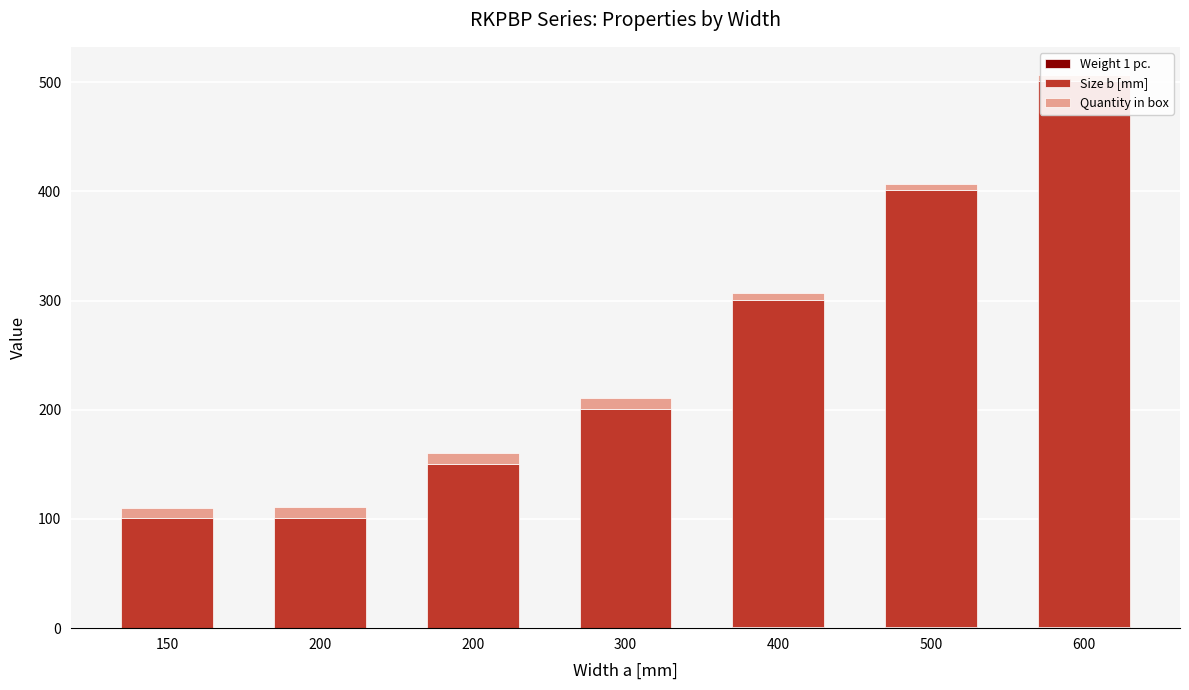

Count the Size b [mm] values in the range 100 to 400.

6